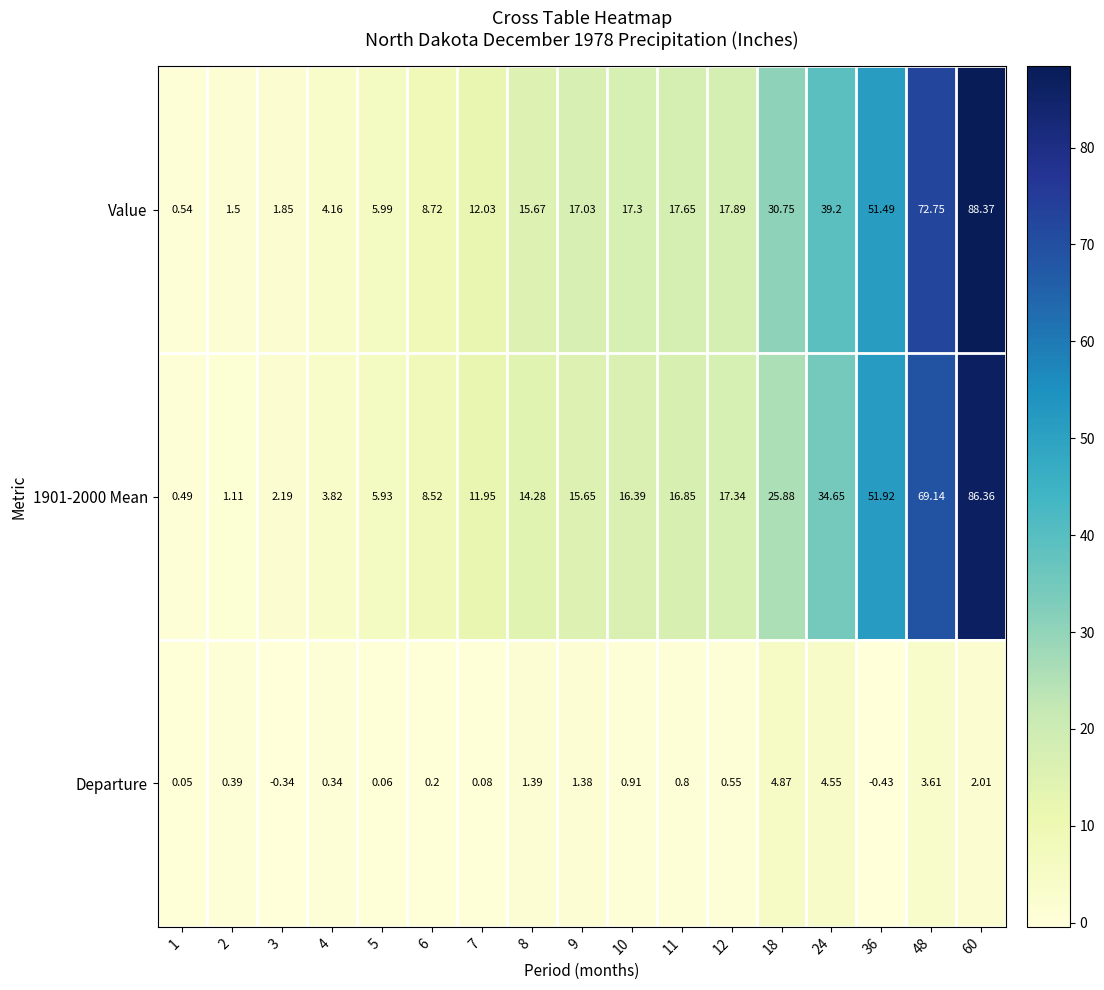

Is the value of Departure at 36 greater than the value of Value at 11?

No